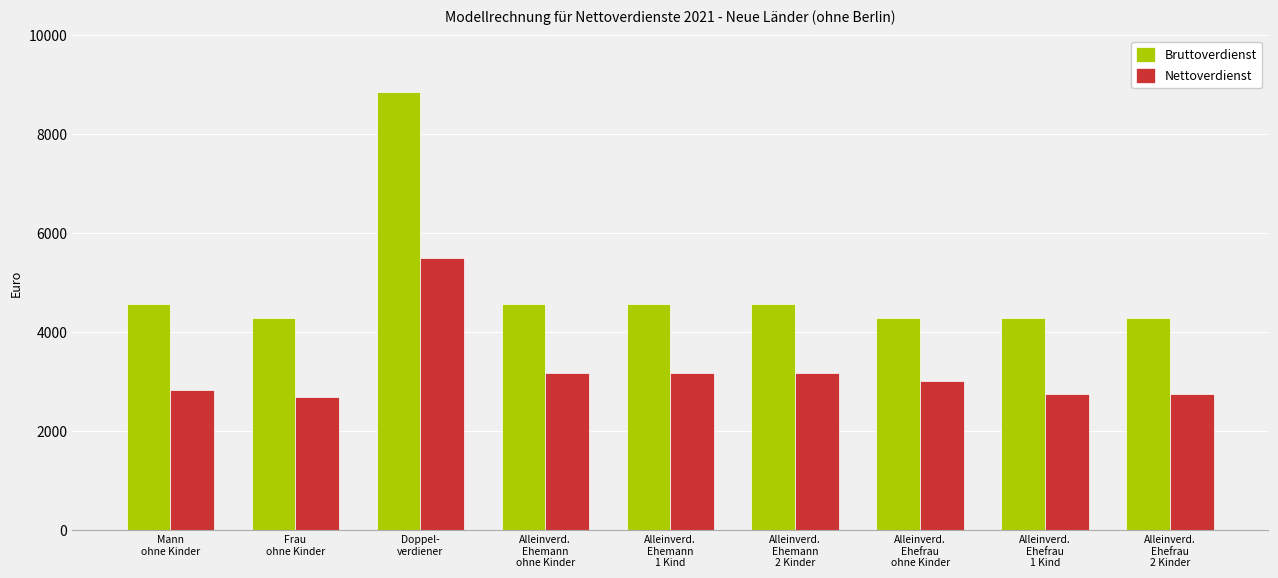

Which series changed the most between Frau
ohne Kinder and Doppel-
verdiener?

Bruttoverdienst